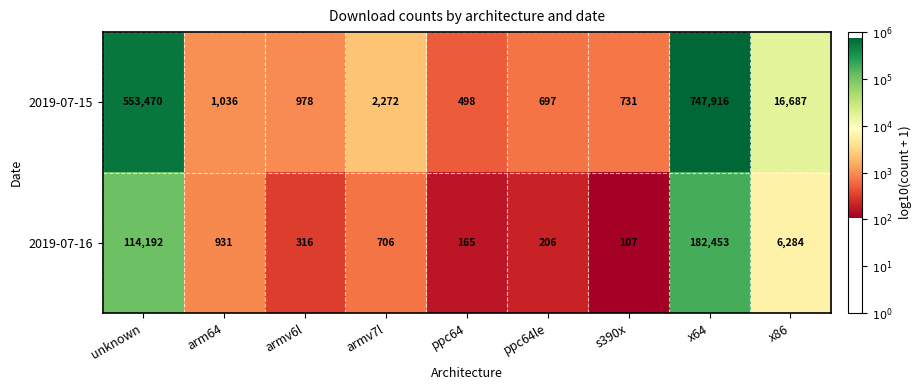

At which category does the chart reach its peak across all series?

x64